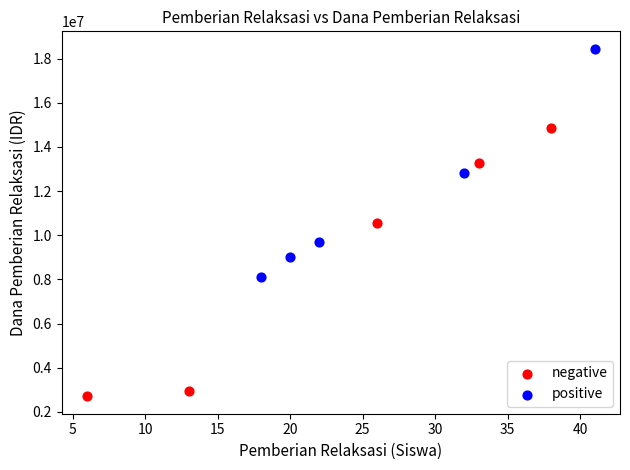

Which series reaches the minimum Y coordinate?

negative